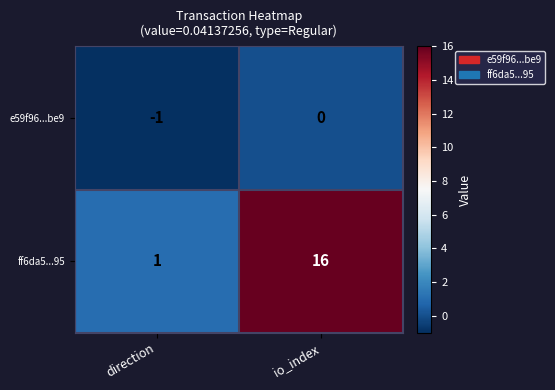

The value of ff6da5...95 at io_index is 16. True or false?

True